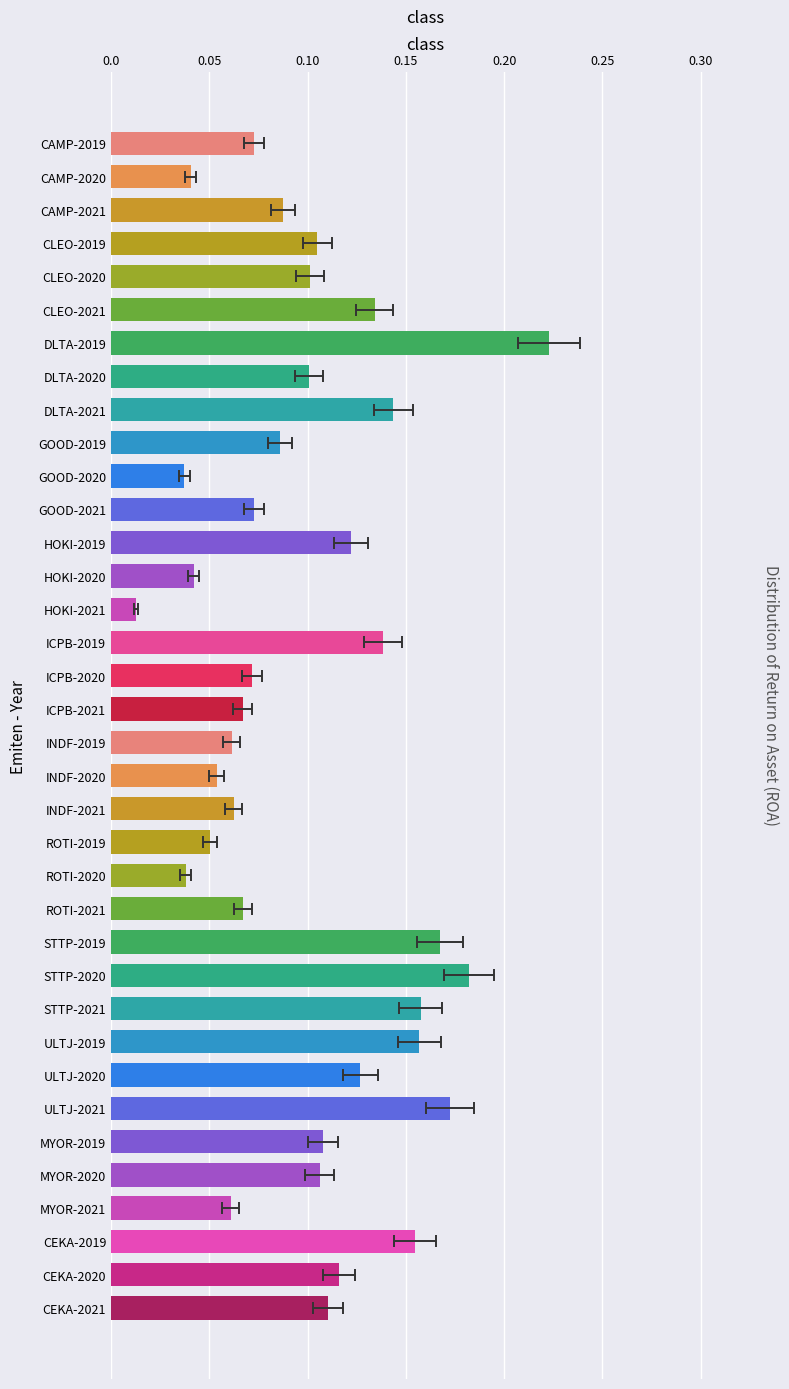

The chart shows a value of 0.1 at STTP-2021. True or false?

False